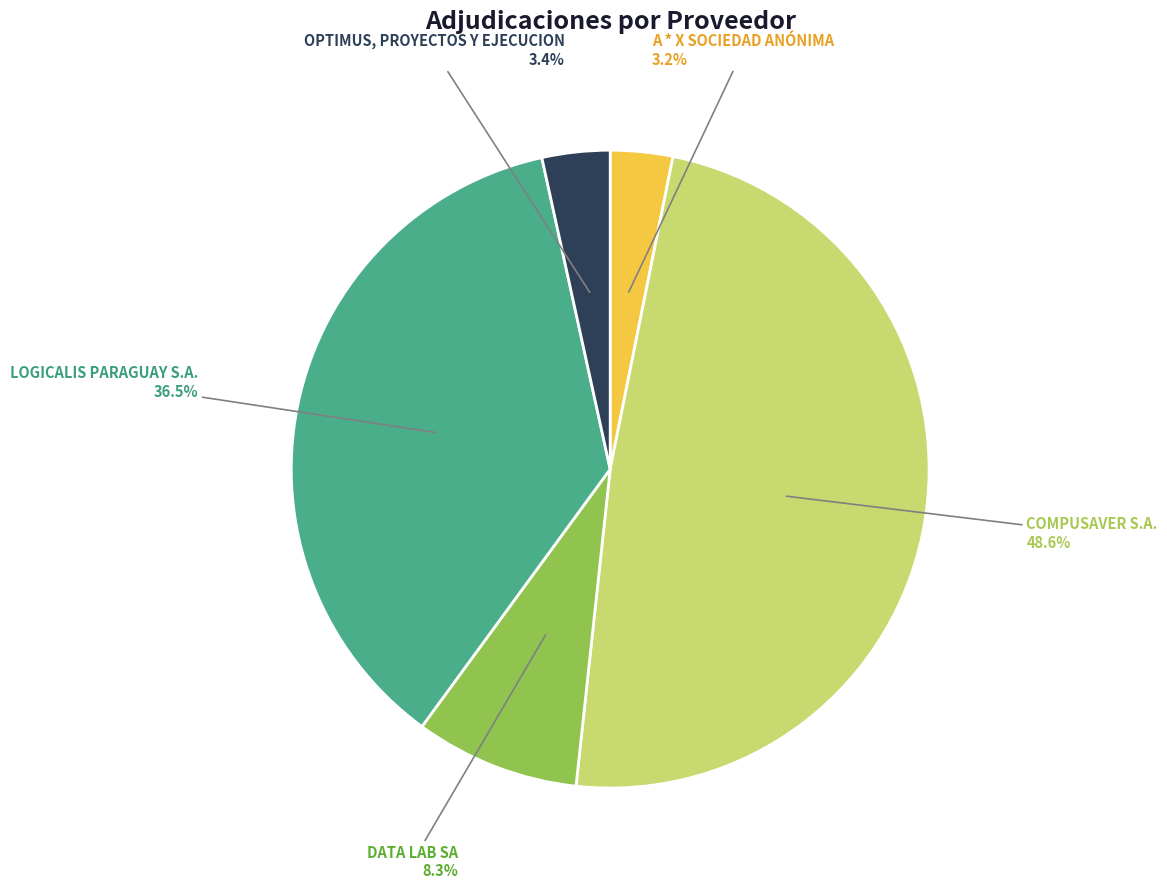

Is LOGICALIS PARAGUAY S.A. the majority of the pie?

No